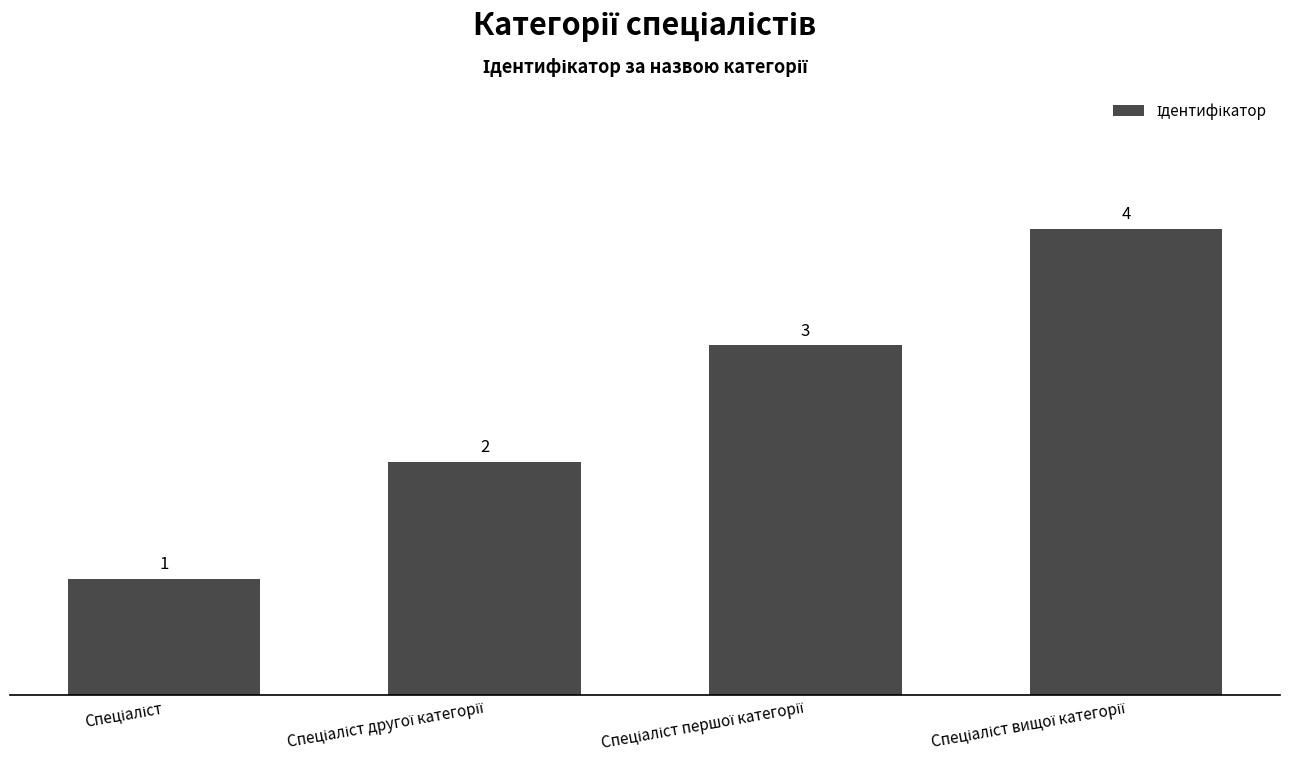

How many bars are there in total?

4